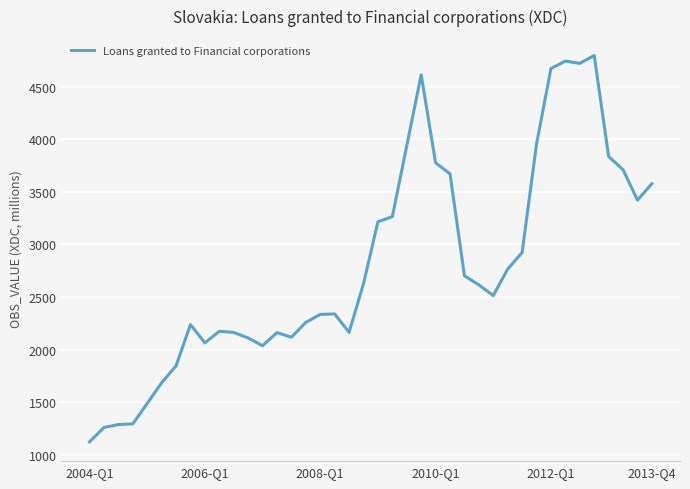

What is the difference between the maximum and minimum values?

3672.2